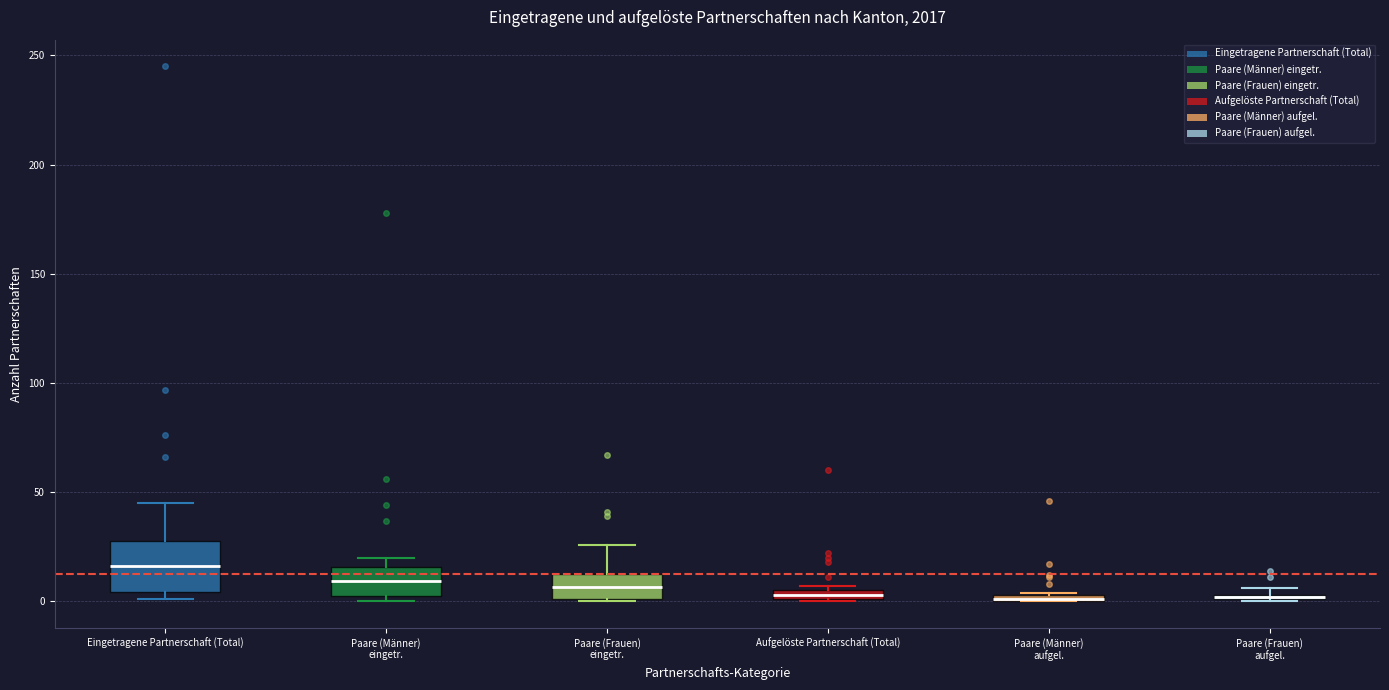

Where is the lower edge of the box for Paare (Frauen) aufgel. on the y-axis? The values are not printed on the chart, so give them approximately, as read against the axis.

0